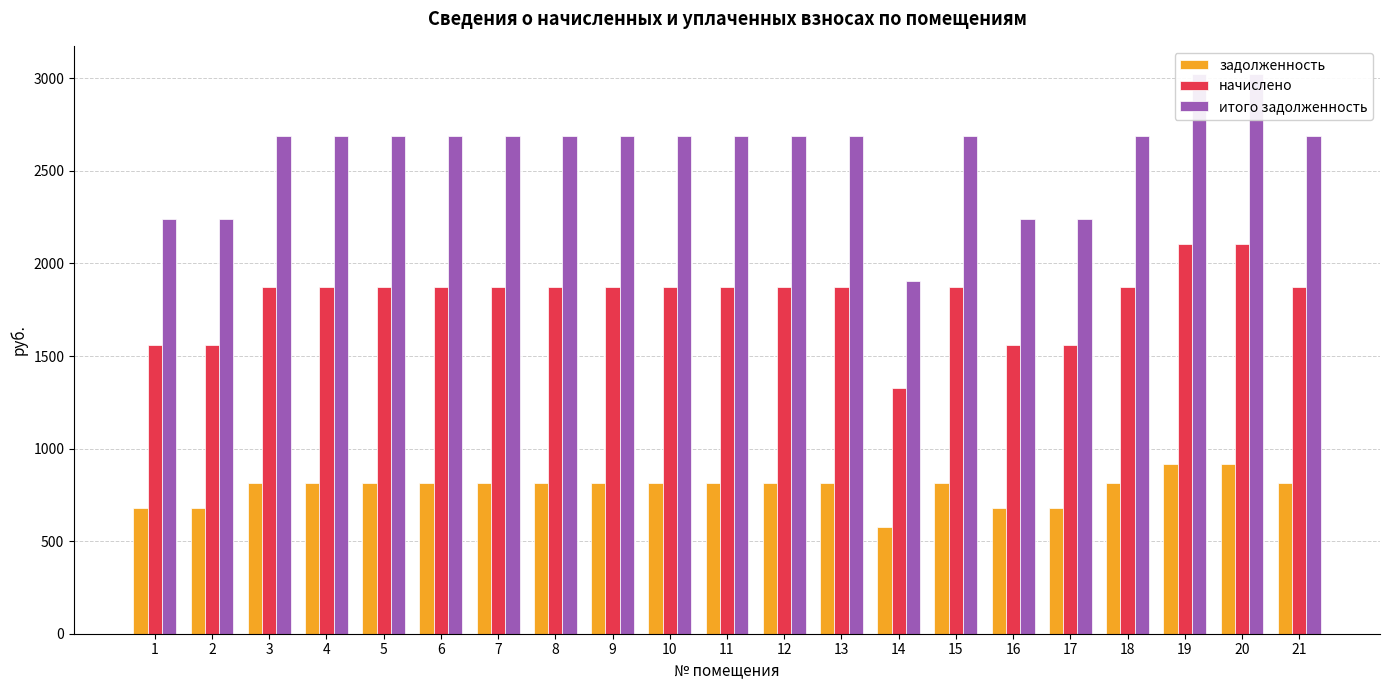

What is the value of the задолженность bar at the 7th from the left?

816.5